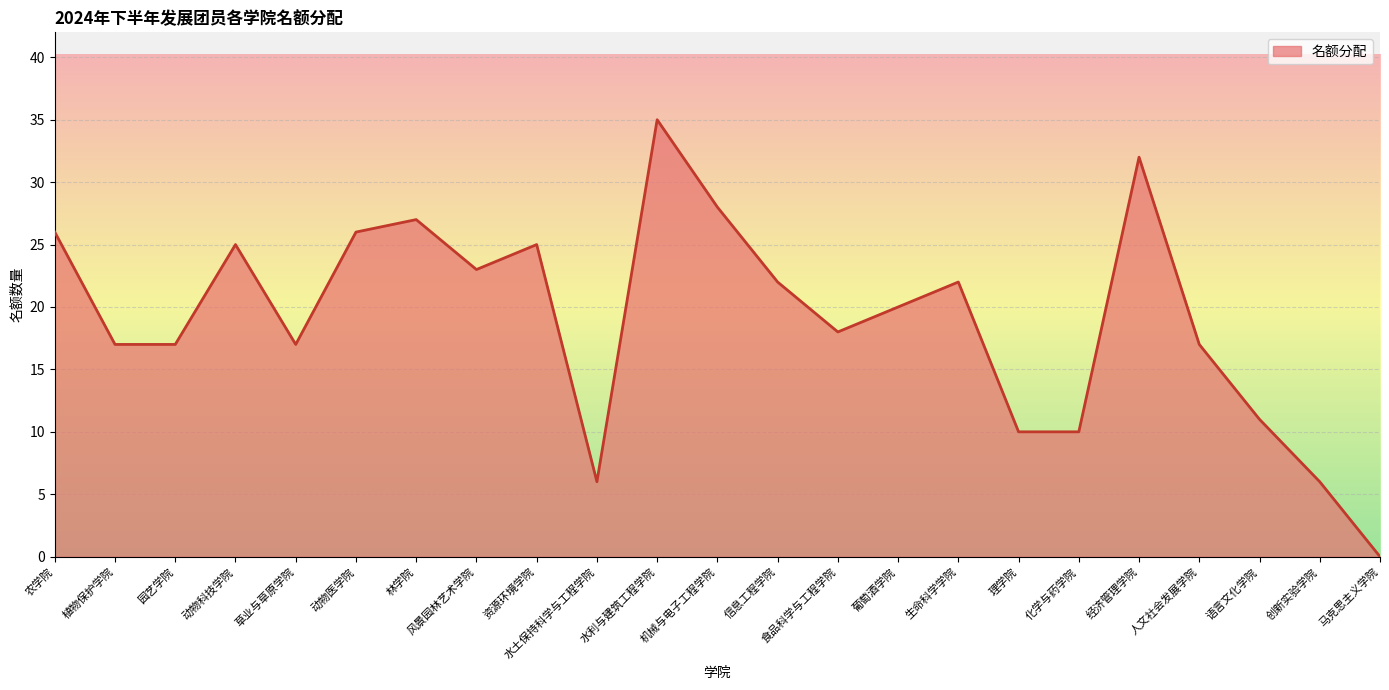

Which has a higher value, 马克思主义学院 or 水利与建筑工程学院?

水利与建筑工程学院